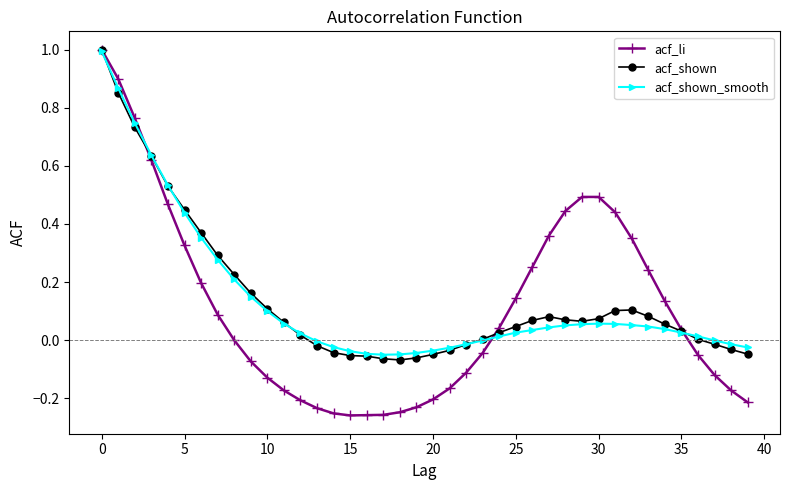

True or false: acf_li and acf_shown intersect in this chart.

True